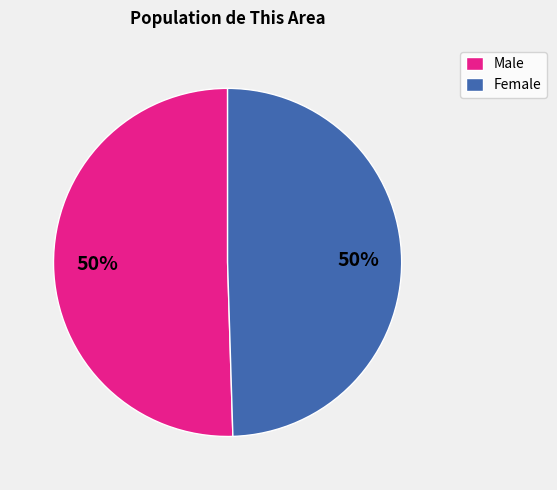

Do Male and Female together represent more than half of the pie?

Yes